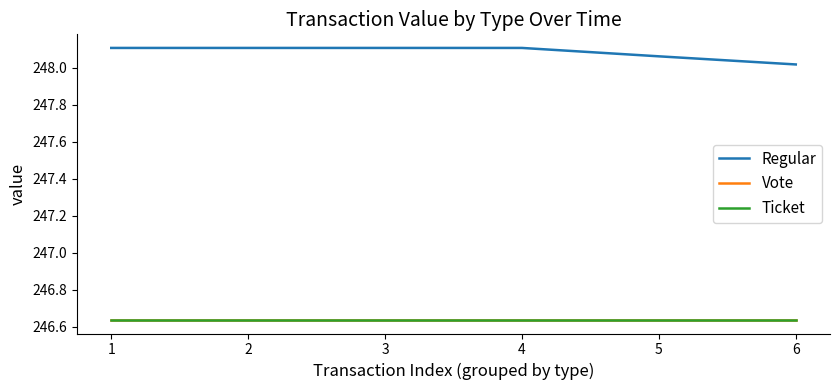

Is this an area chart (filled region under the line)?

No